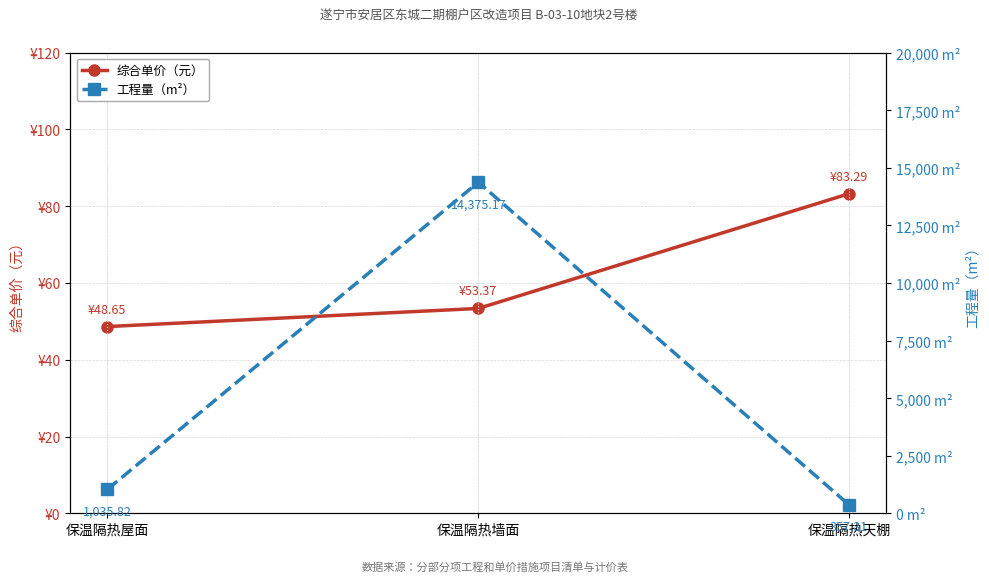

Which category has the lowest value in the 综合单价（元） series?

保温隔热屋面